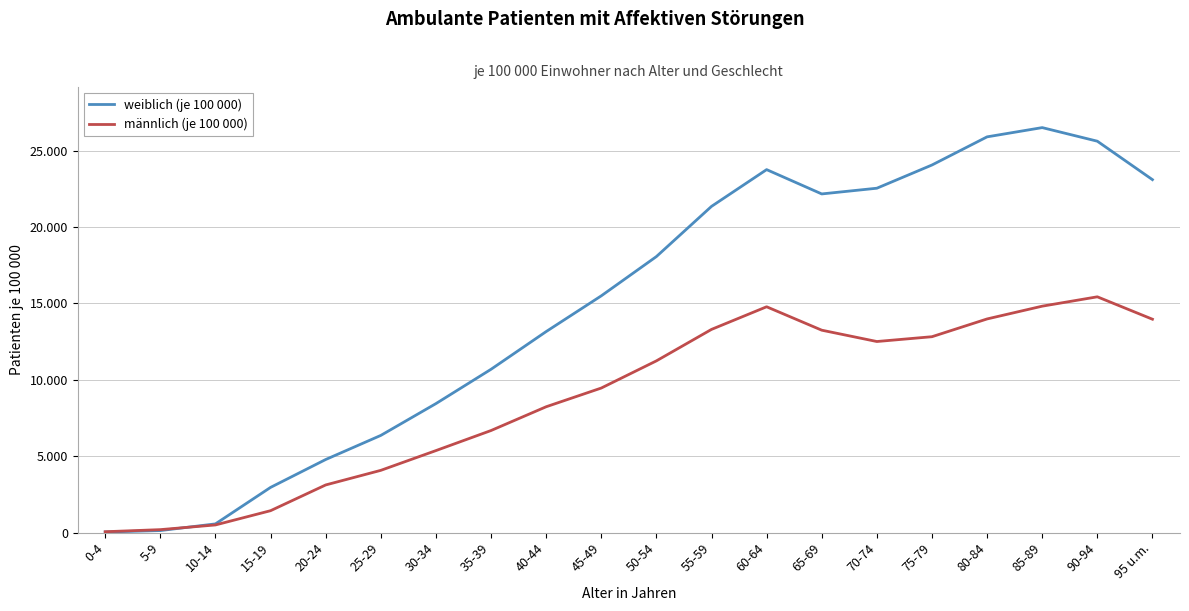

What are all the series names shown in the legend?

weiblich (je 100 000), männlich (je 100 000)